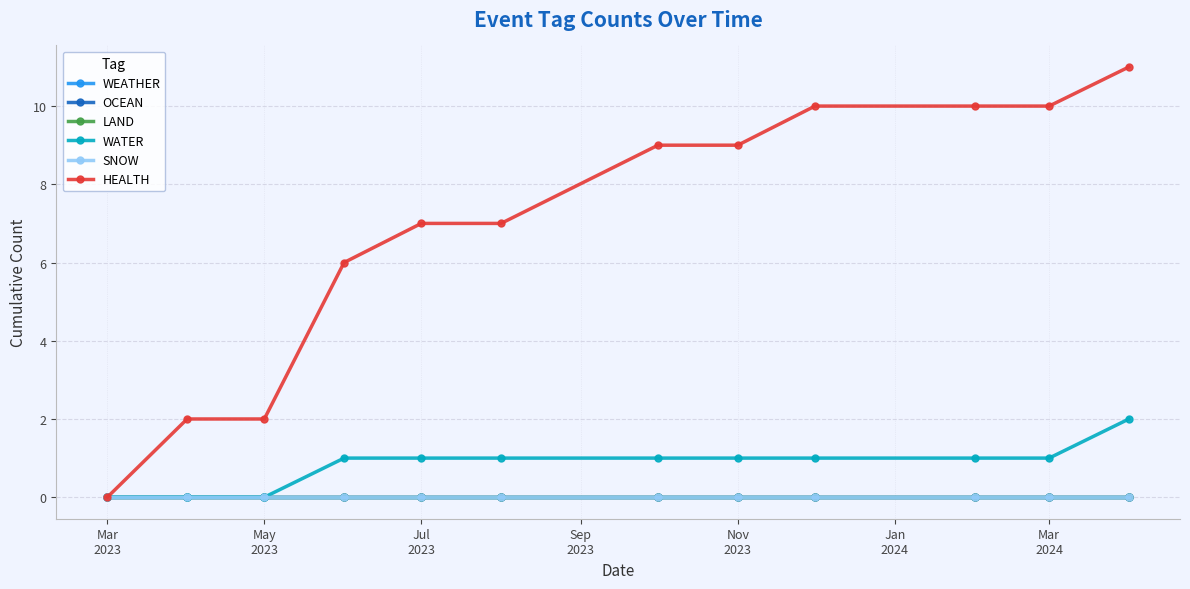

True or false: OCEAN and WATER intersect in this chart.

False